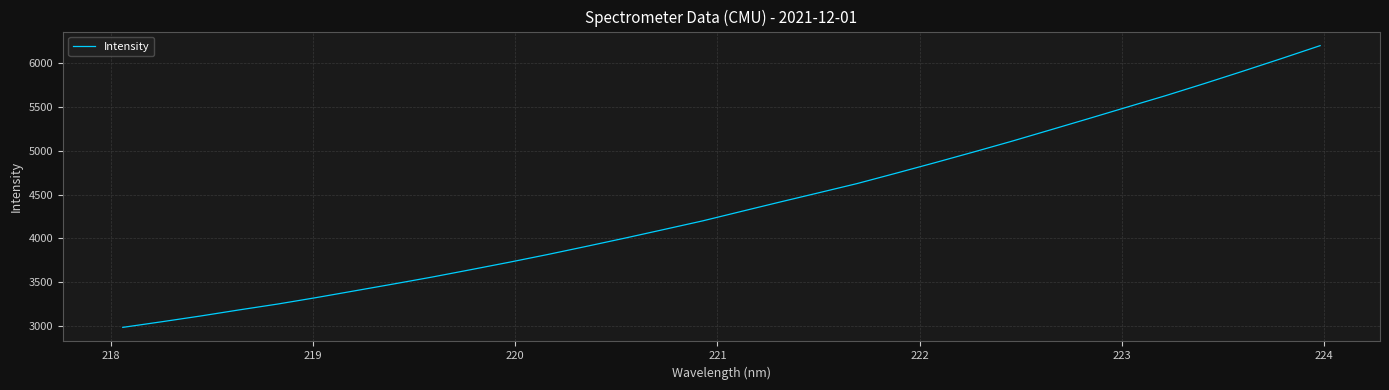

What is the greatest value displayed?

6202.2